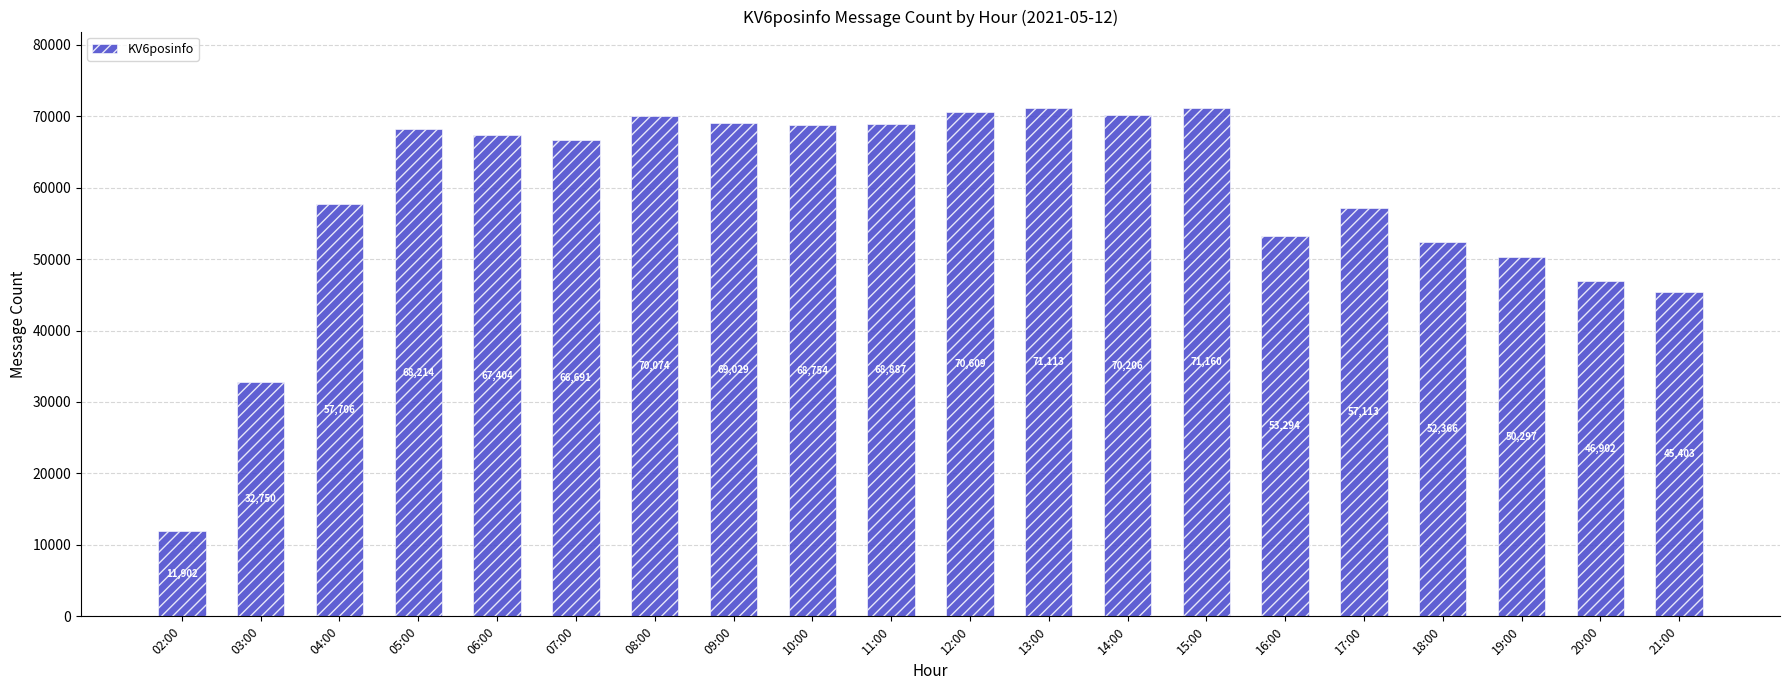

Reading left to right, transcribe all the data shown in this chart.

02:00=11902	03:00=32750	04:00=57706	05:00=68214	06:00=67404	07:00=66691	08:00=70074	09:00=69029	10:00=68754	11:00=68887	12:00=70609	13:00=71113	14:00=70206	15:00=71160	16:00=53294	17:00=57113	18:00=52366	19:00=50297	20:00=46902	21:00=45403